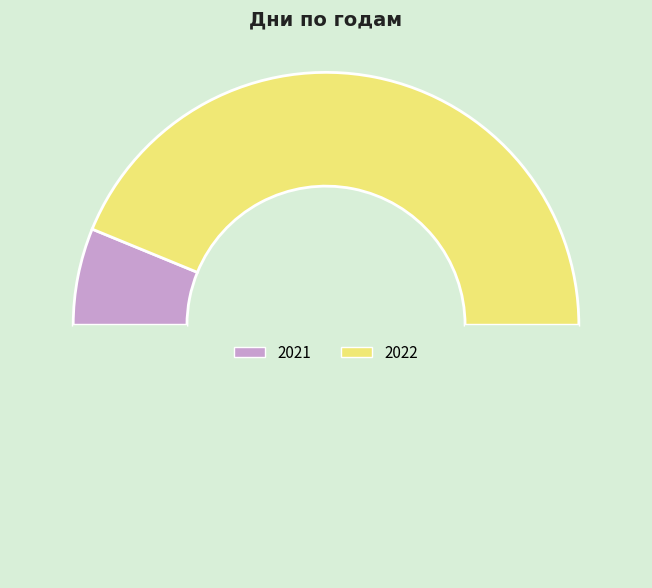

How many slices are in this pie chart?

3